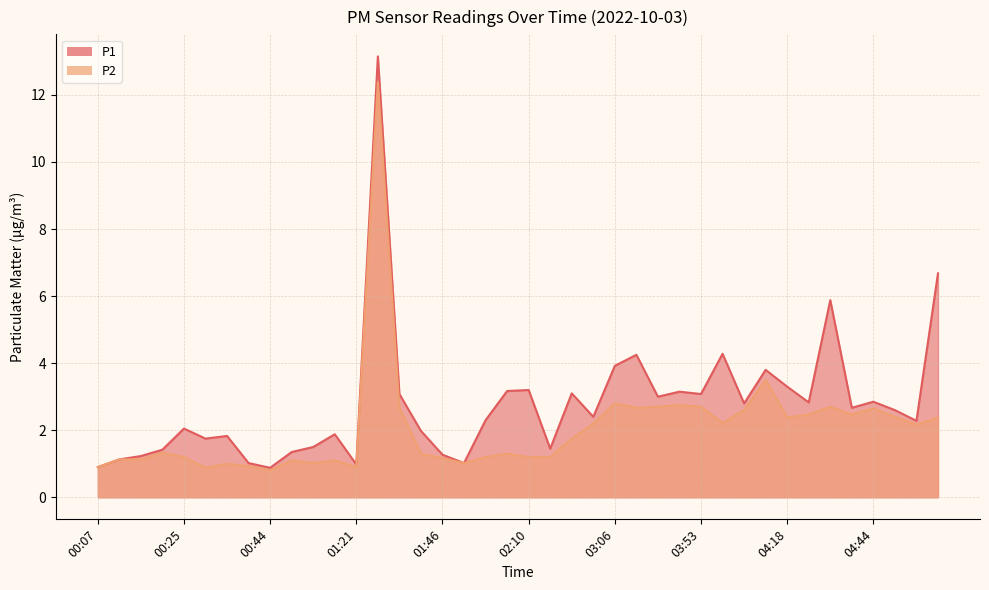

Which series has the widest spread of values?

P1